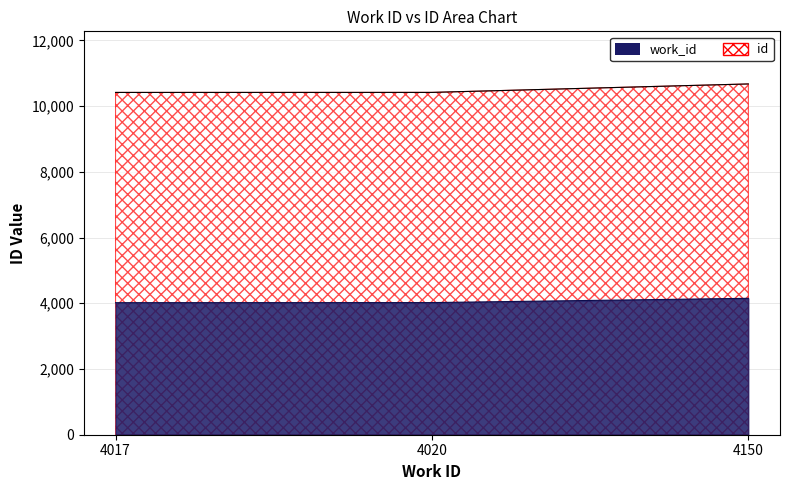

Which category has the highest value in the work_id series?

4150